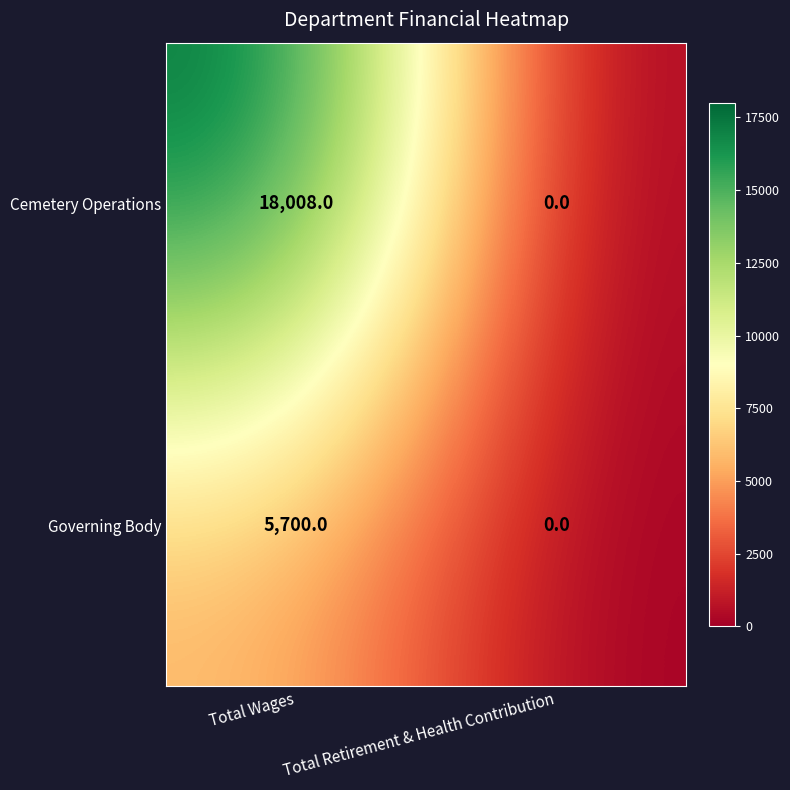

The Governing Body series shows 5700 at Total Wages. True or false?

True